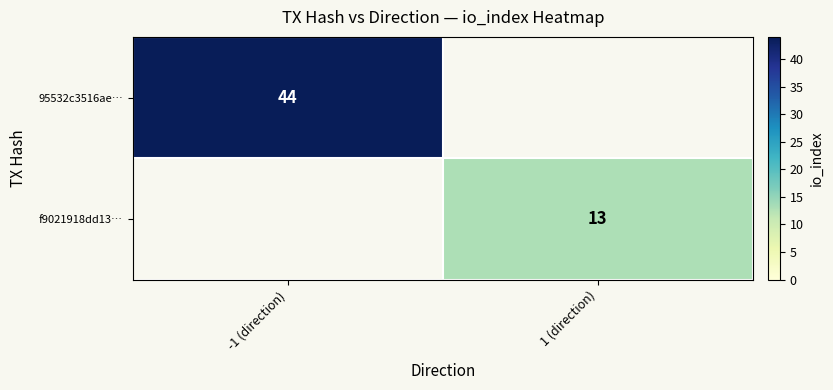

What is the smallest value displayed?

13.0